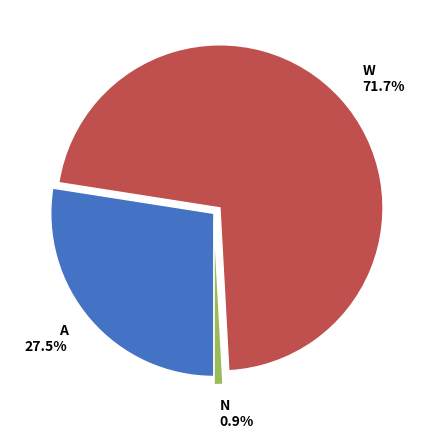

Does any single category account for the majority?

Yes